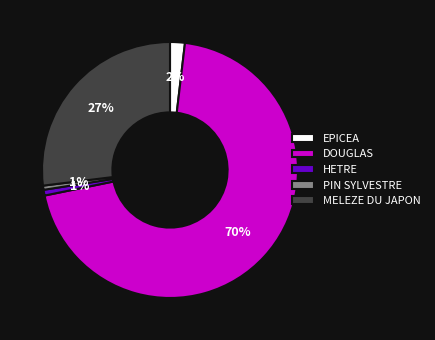

Between PIN SYLVESTRE and MELEZE DU JAPON, which is larger?

MELEZE DU JAPON